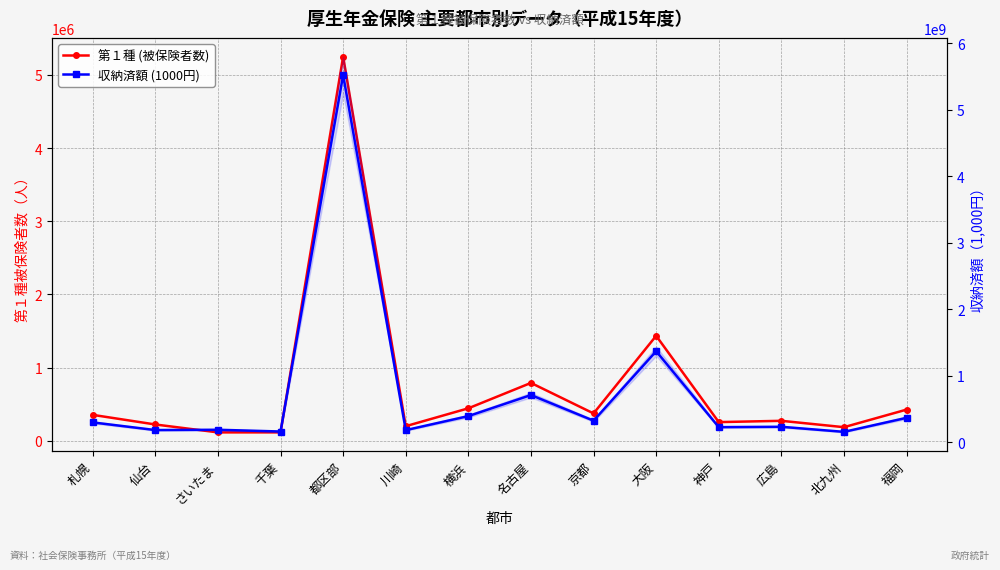

True or false: 収納済額 (1000円) has a value of 5521832064 at 都区部.

True